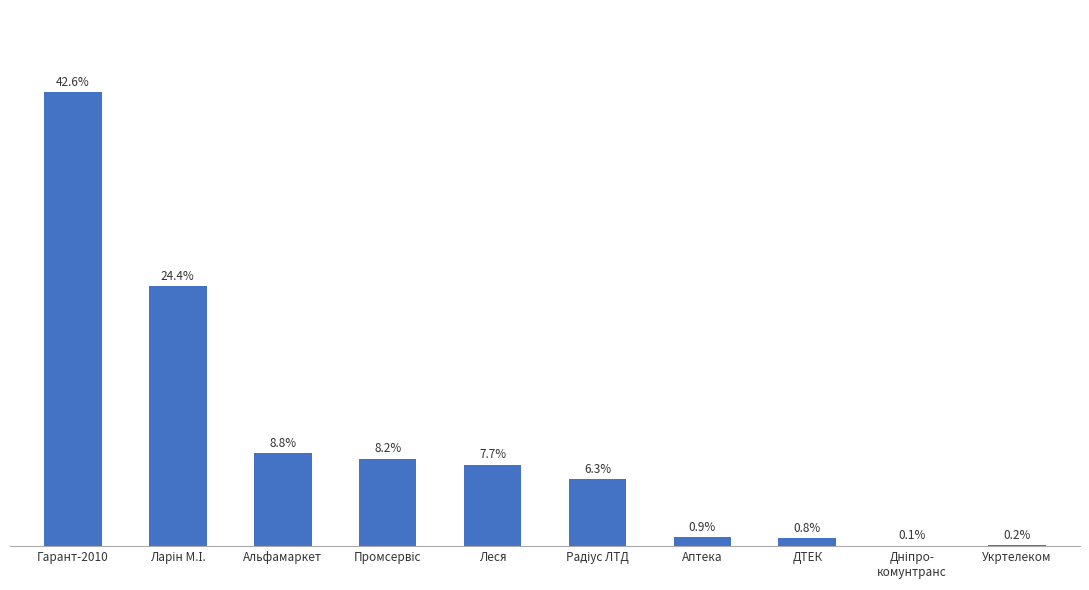

What position from the right is Альфамаркет?

8